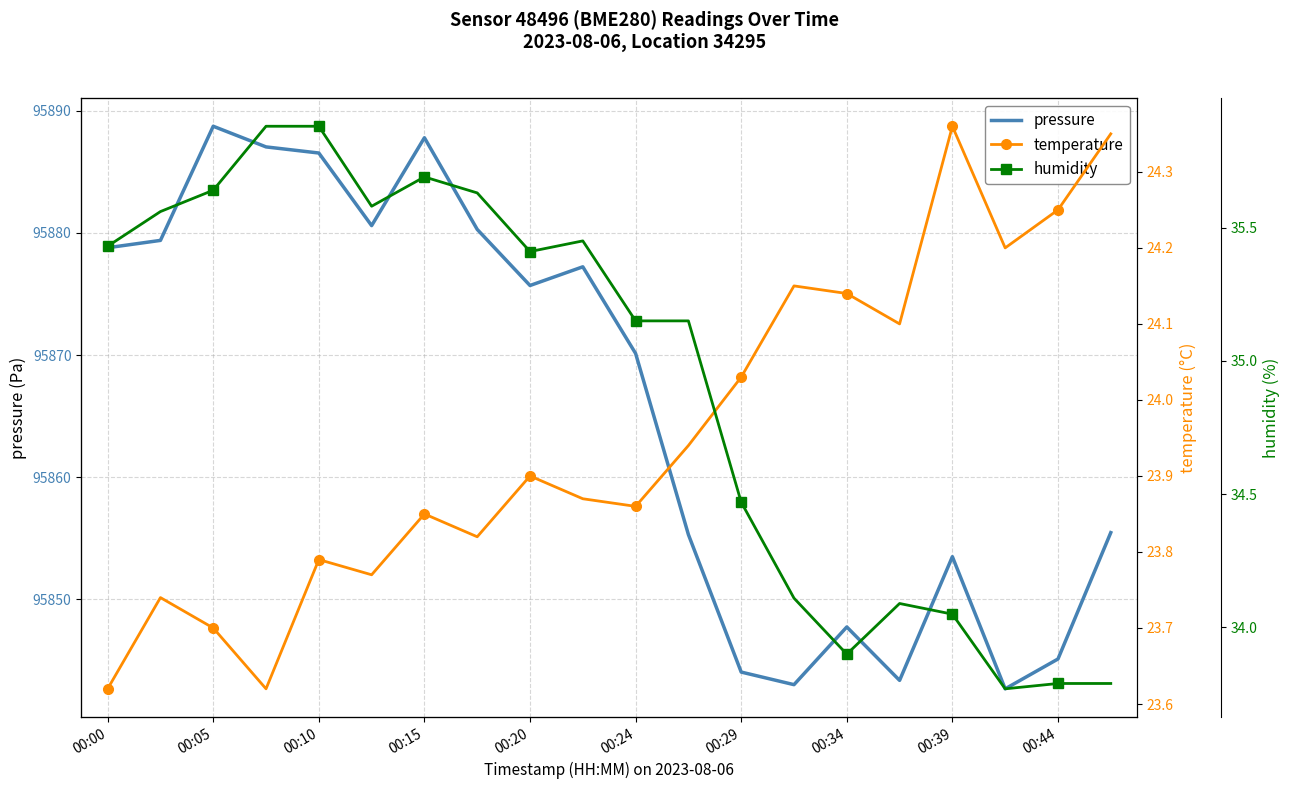

Is it true that pressure equals 147427.5 at 00:20?

False